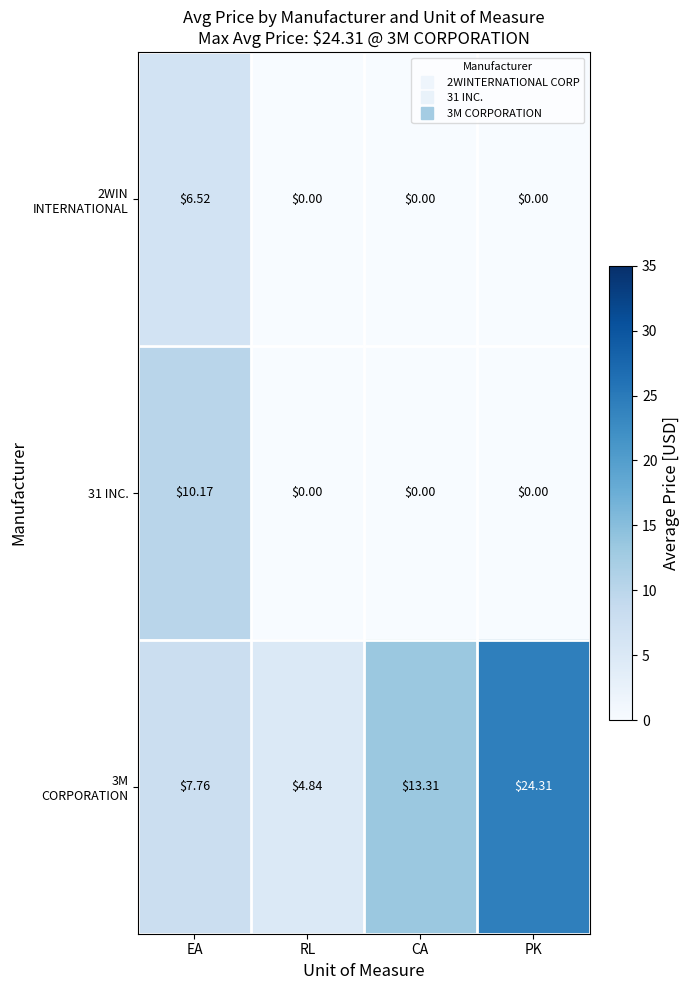

Which category has the highest value in the 31 INC. series?

EA